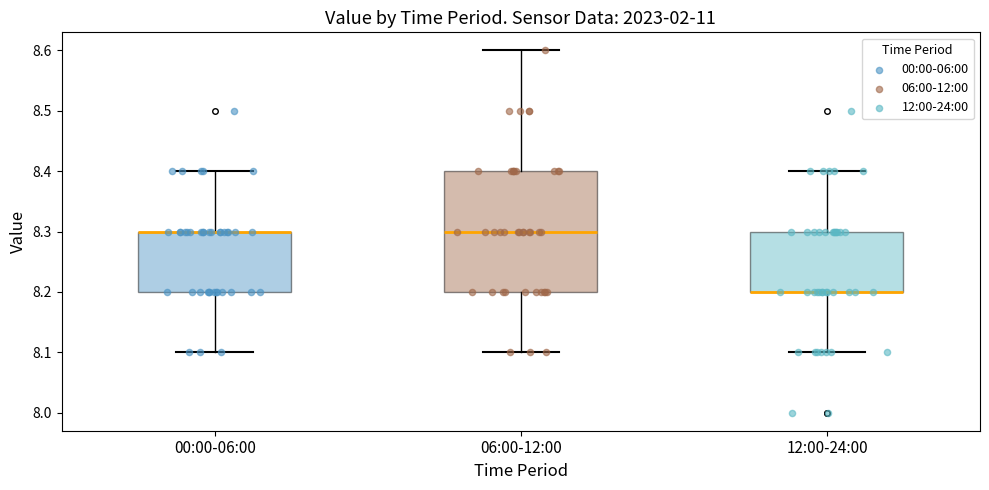

Which box is the tallest, from its lower edge to its upper edge?

06:00-12:00